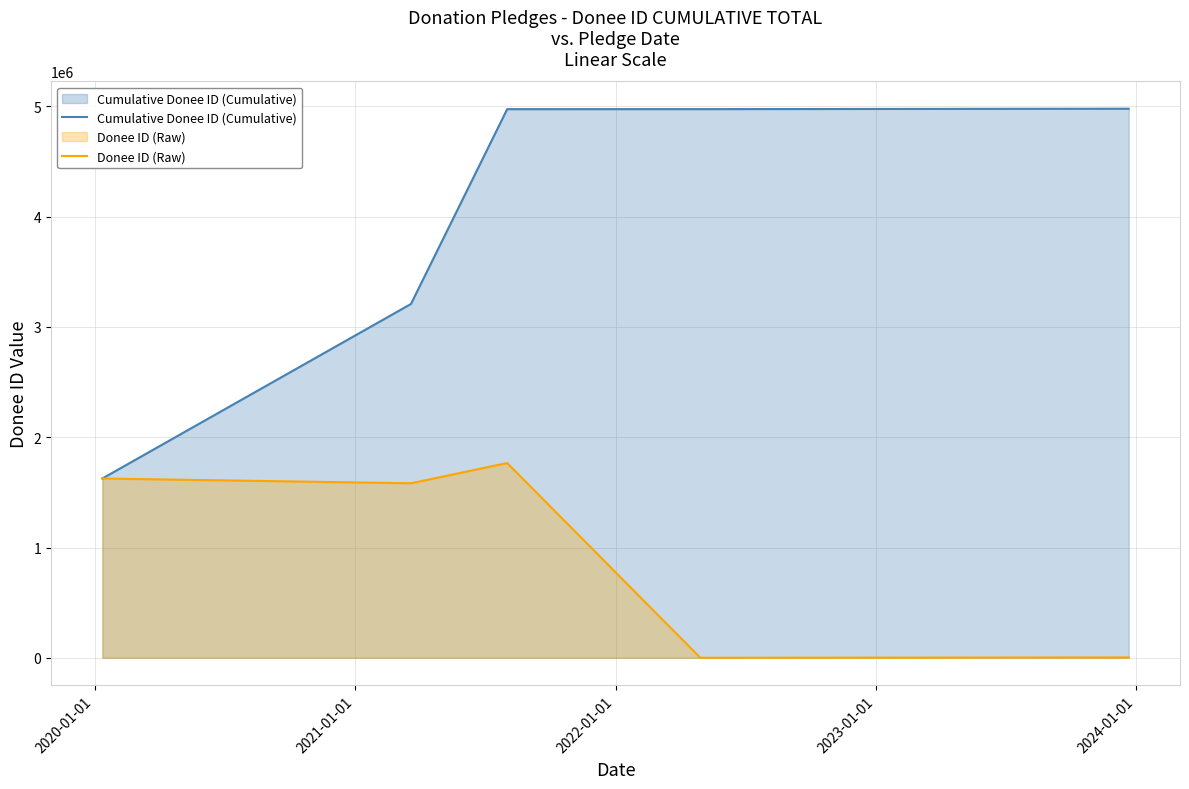

List the series in order of their peak value, highest first.

Cumulative Donee ID (Cumulative), Donee ID (Raw)